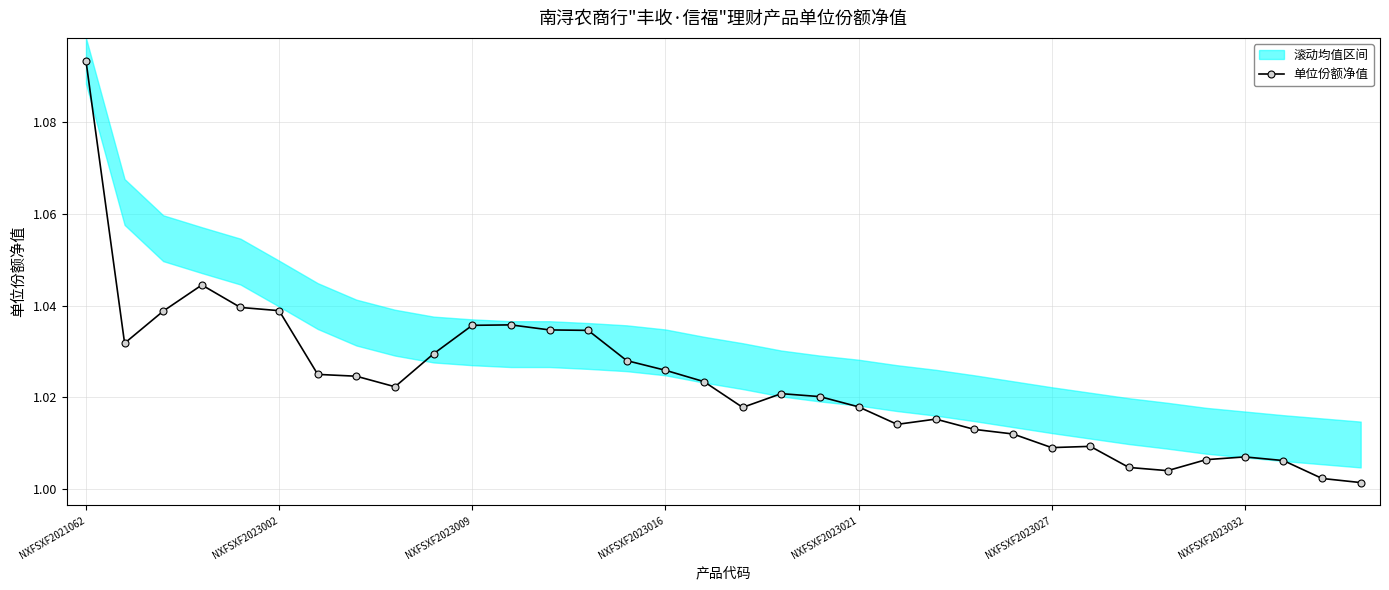

What is the sum of all values?

34.8